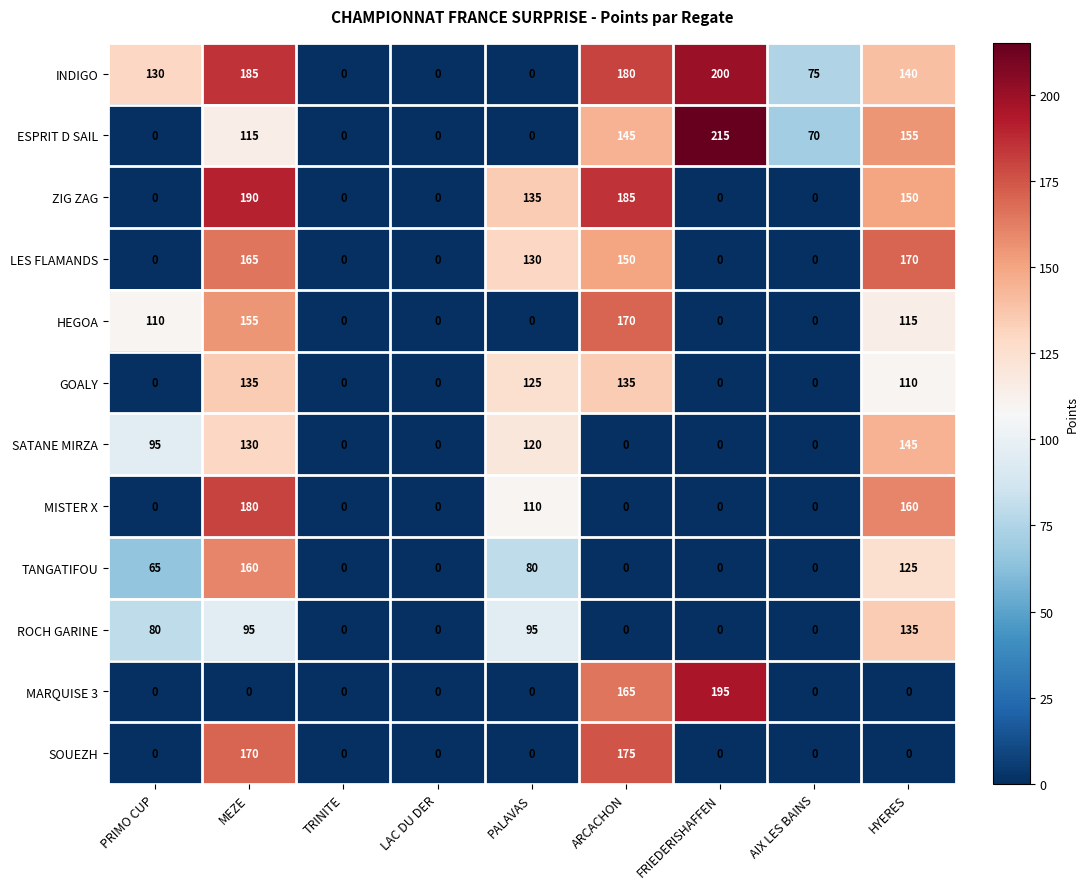

True or false: GOALY has a value of 189 at PALAVAS.

False